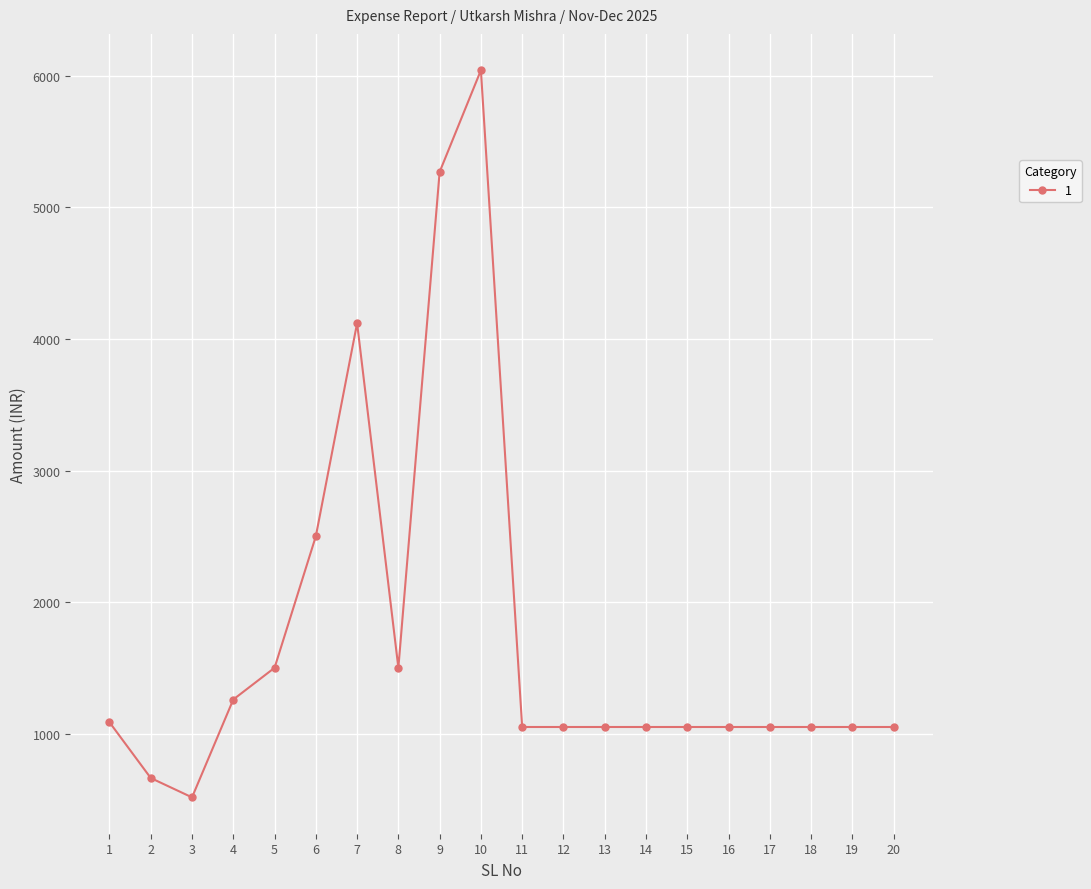

At which label does the data first exceed 1050?

1